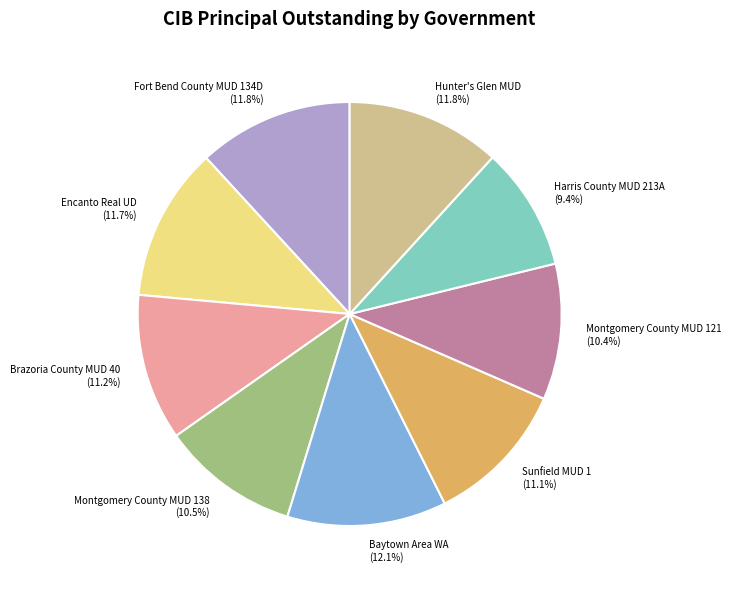

What percentage is the Fort Bend County MUD 134D slice, to the nearest percent?

12%